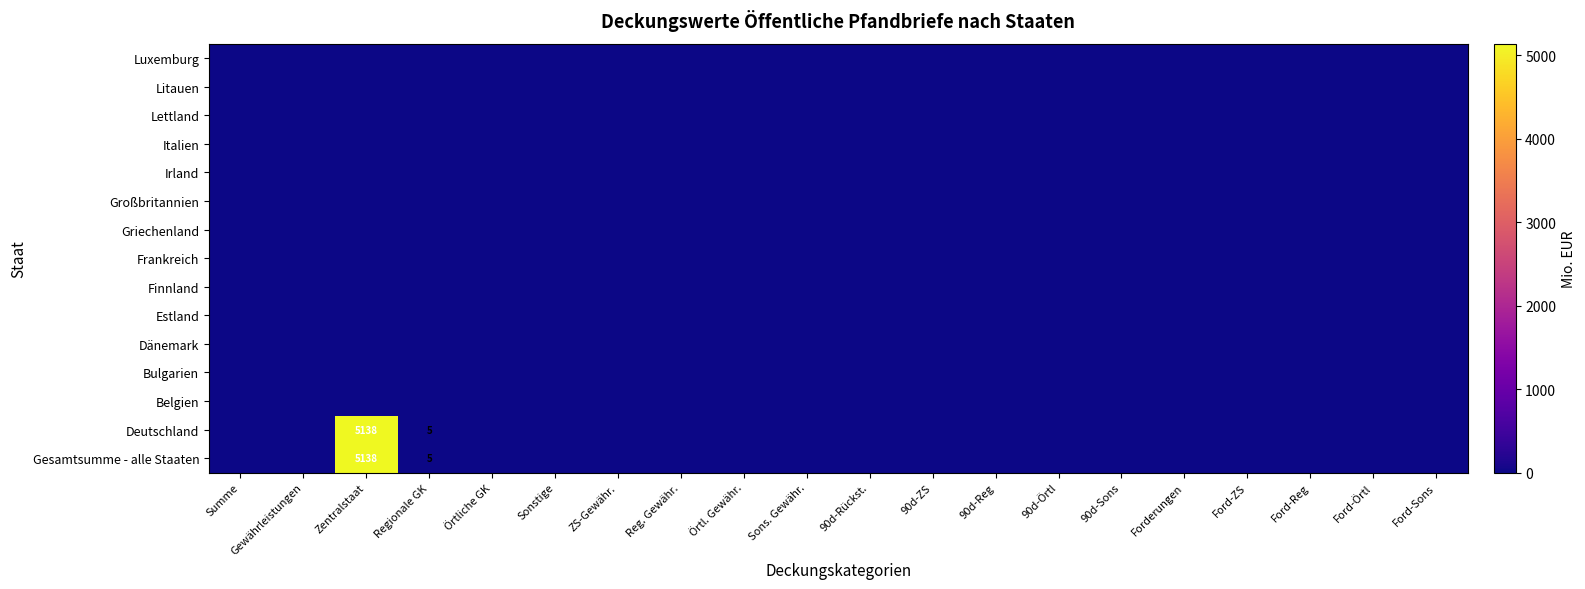

At which category is the sum across all series the highest?

Zentralstaat